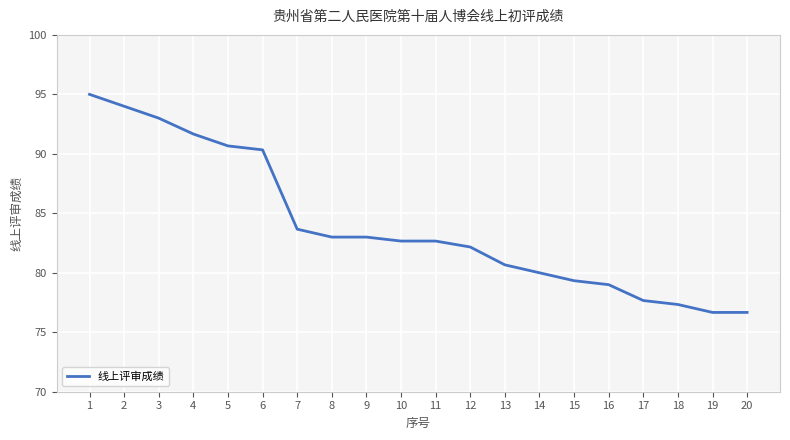

At which category does the chart reach its peak across all series?

1